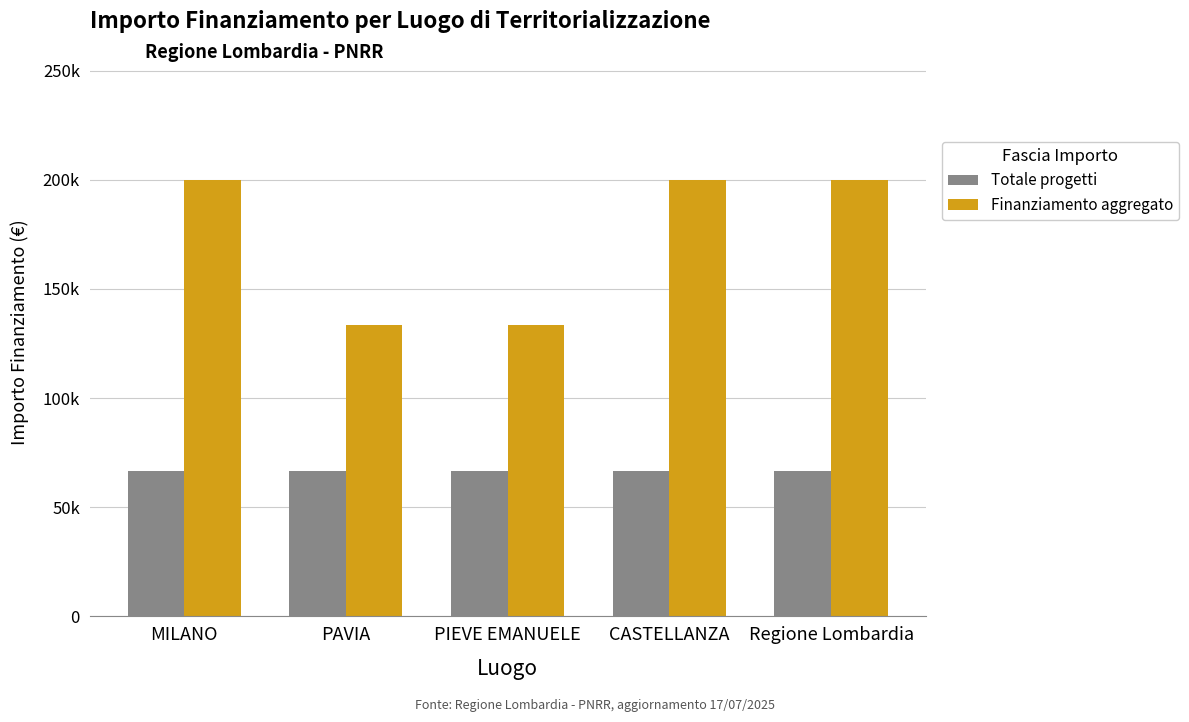

At how many categories does at least one series exceed 89722?

5